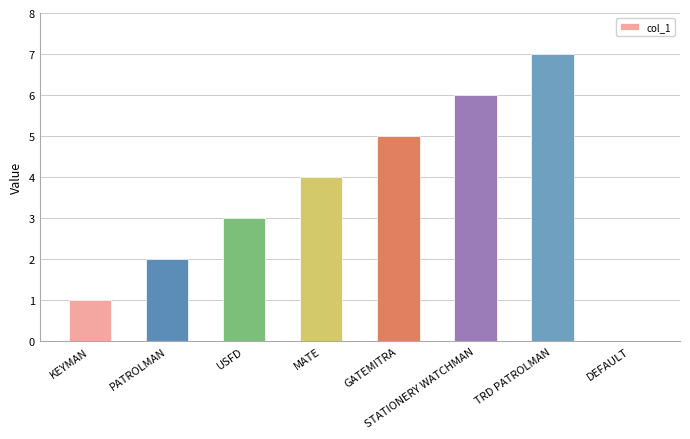

Are the bars horizontal?

No